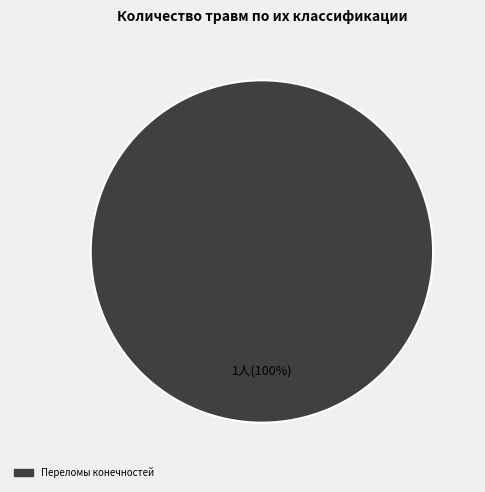

Count the number of slices in the pie.

1